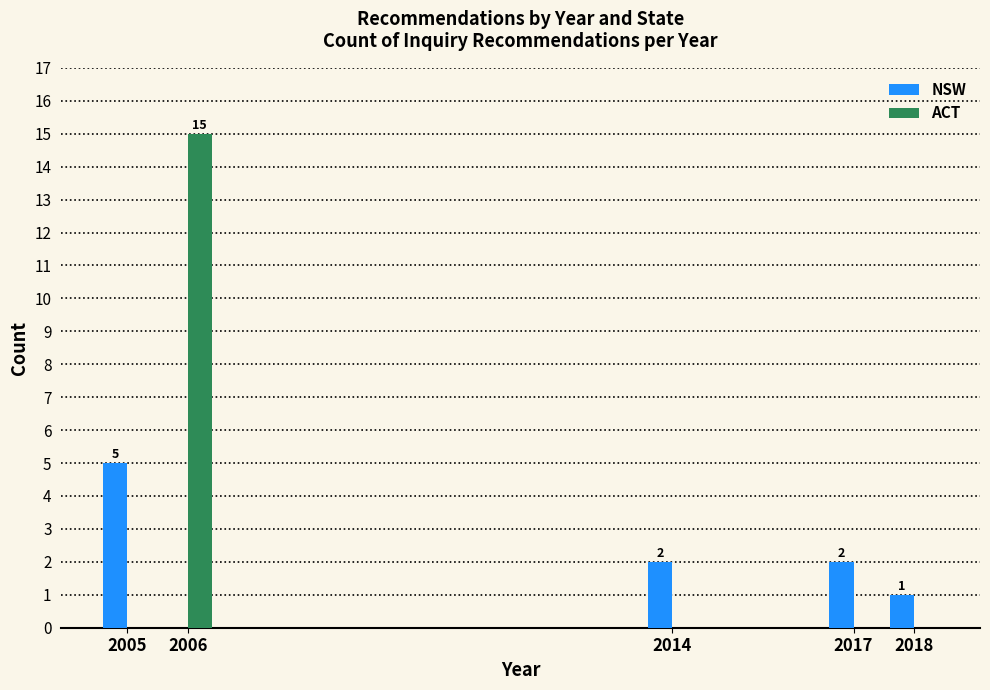

Reading left to right, what are all the values shown in this chart?

NSW: 2005=5	2006=0	2014=2	2017=2	2018=1
ACT: 2005=0	2006=15	2014=0	2017=0	2018=0